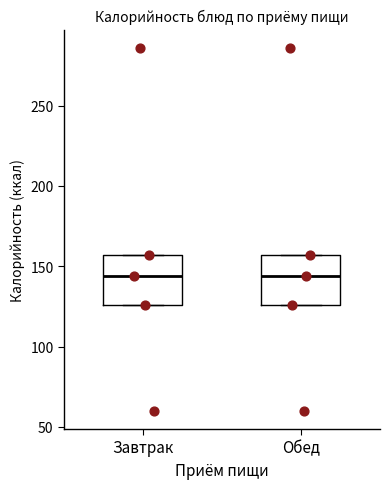

Reading left to right, transcribe this box plot: for each box, give where its median line is, the range the box spans, and where its two whiskers end, as read against the y-axis. The values are not printed on the chart, so give them approximately, as read against the axis.

Завтрак: median 145, box 125 to 155, whiskers 125 to 155
Обед: median 145, box 125 to 155, whiskers 125 to 155